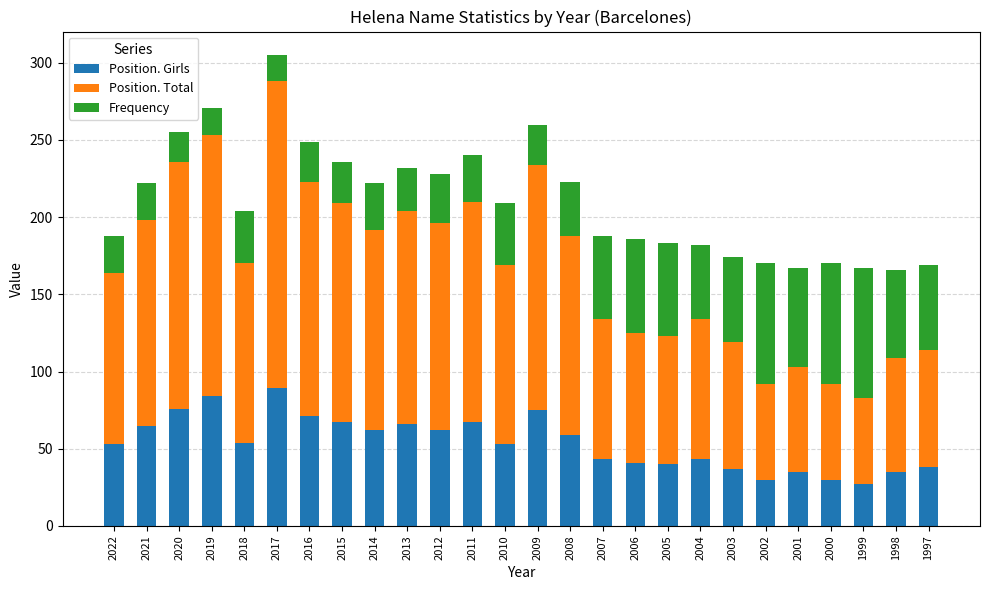

What is the difference between the maximum and second lowest values in the Position. Girls series?

59